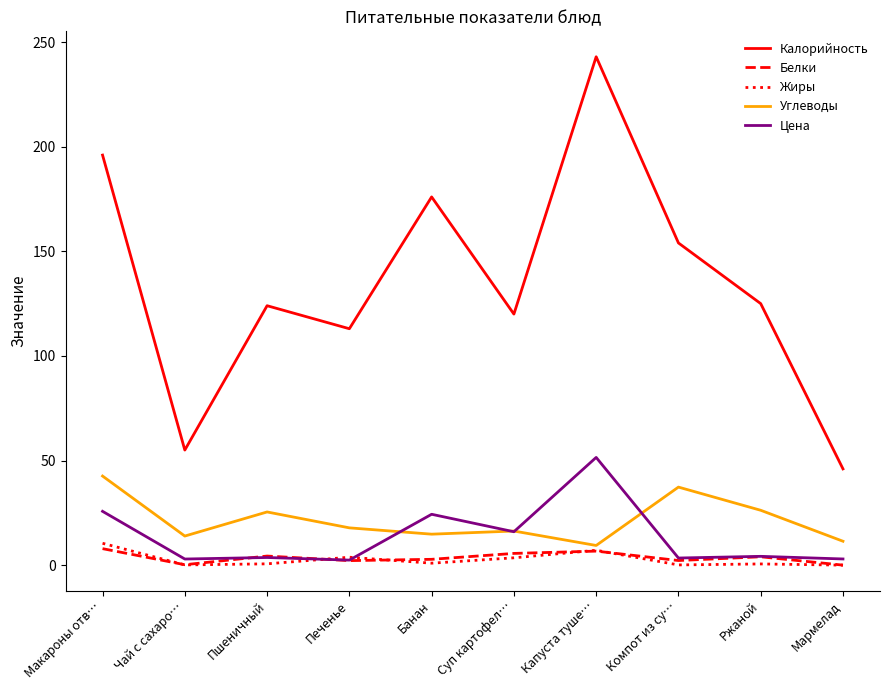

Which series has the largest range (max minus min)?

Калорийность